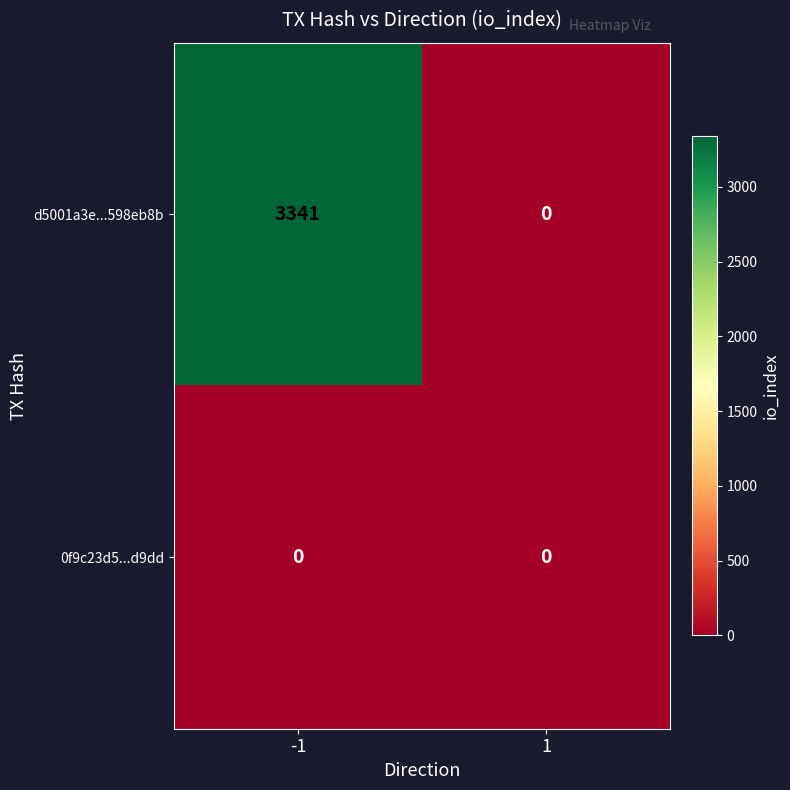

Reading right to left, extract all data points from this chart.

d5001a3e...598eb8b: 0	3341
0f9c23d5...d9dd: 0	0